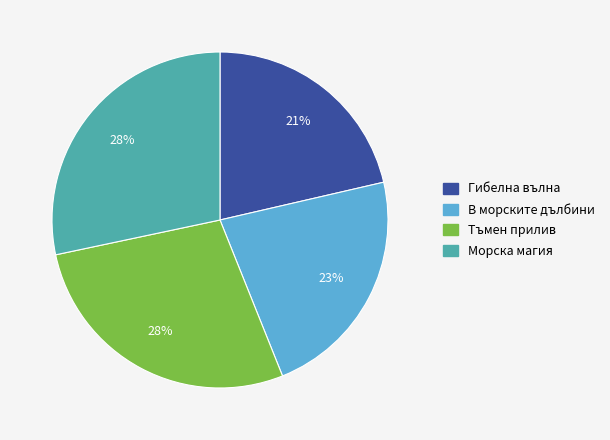

What percentage is the Тъмен прилив slice, to the nearest percent?

28%